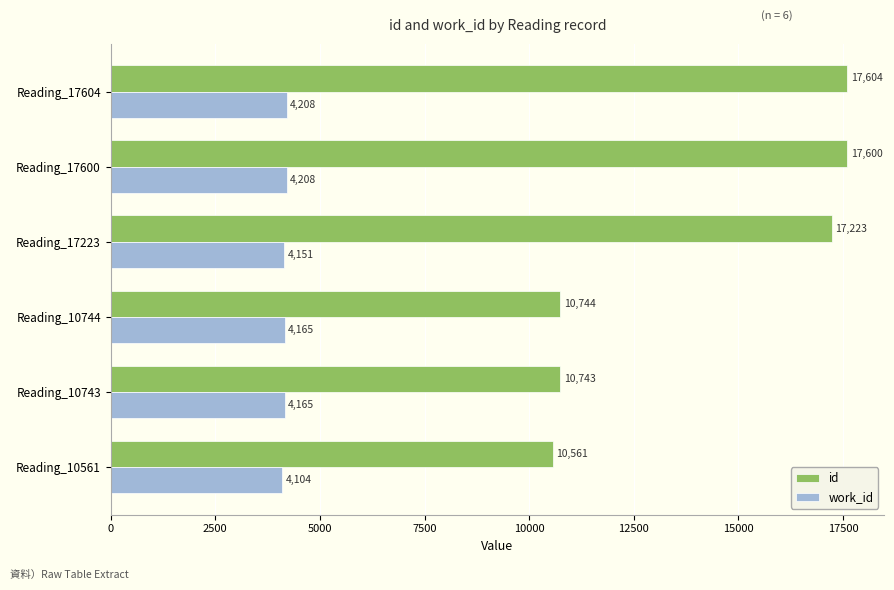

Rank the categories by id value from lowest to highest.

Reading_10561, Reading_10743, Reading_10744, Reading_17223, Reading_17600, Reading_17604